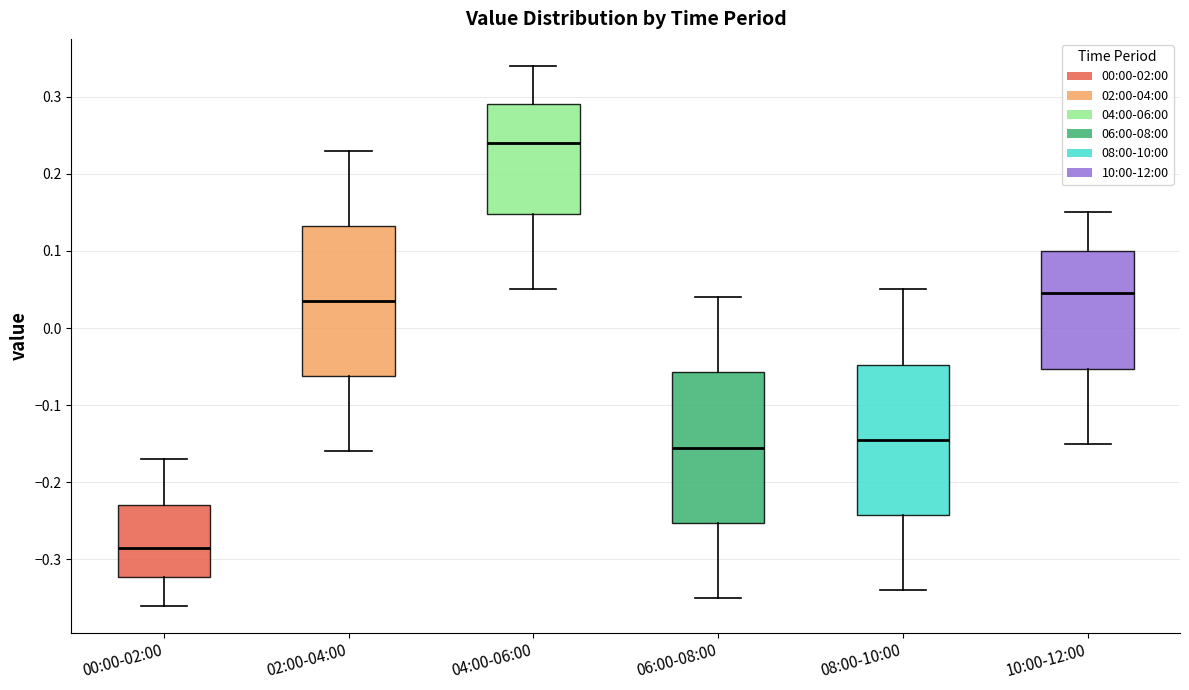

Reading left to right, read every box against the y-axis: the position of its median line, the range the box covers, and the ends of its whiskers. The values are not printed on the chart, so give them approximately, as read against the axis.

00:00-02:00: median -0.28, box -0.32 to -0.23, whiskers -0.36 to -0.17
02:00-04:00: median 0.04, box -0.06 to 0.13, whiskers -0.16 to 0.23
04:00-06:00: median 0.24, box 0.15 to 0.29, whiskers 0.05 to 0.34
06:00-08:00: median -0.15, box -0.25 to -0.06, whiskers -0.35 to 0.04
08:00-10:00: median -0.14, box -0.24 to -0.05, whiskers -0.34 to 0.05
10:00-12:00: median 0.05, box -0.05 to 0.10, whiskers -0.15 to 0.15